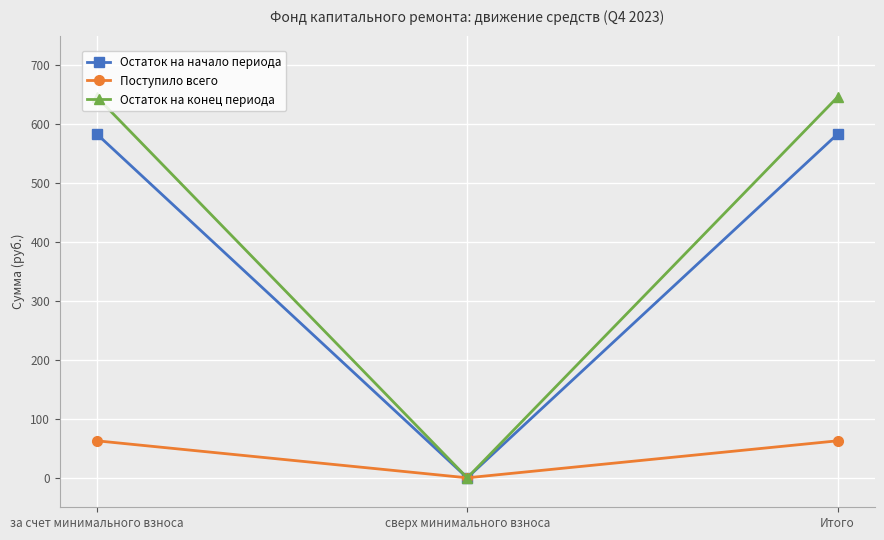

What is the maximum value for Остаток на конец периода?

645.9